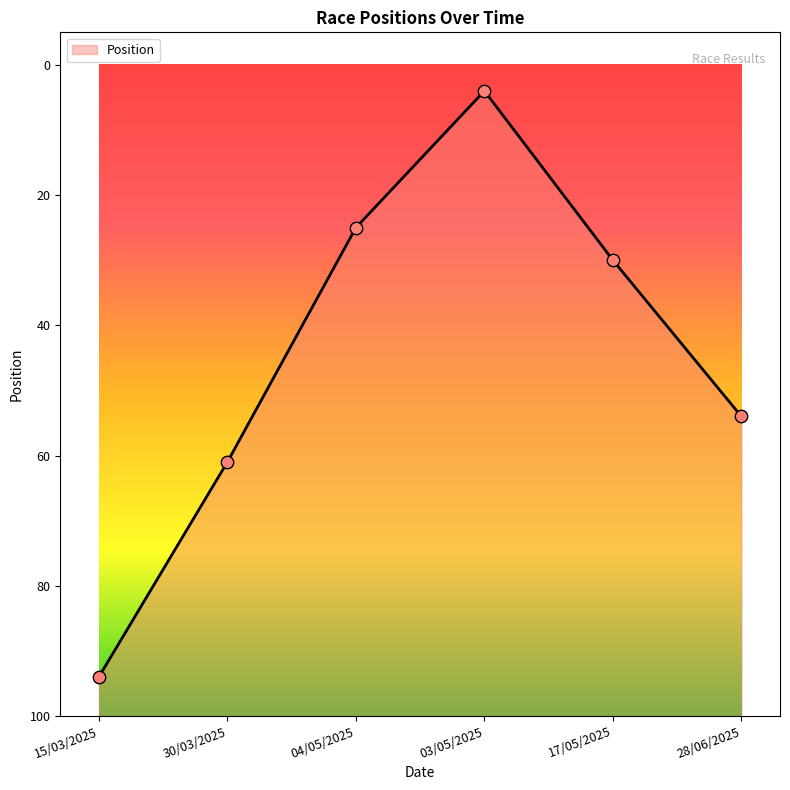

Which has a higher value, 03/05/2025 or 15/03/2025?

03/05/2025